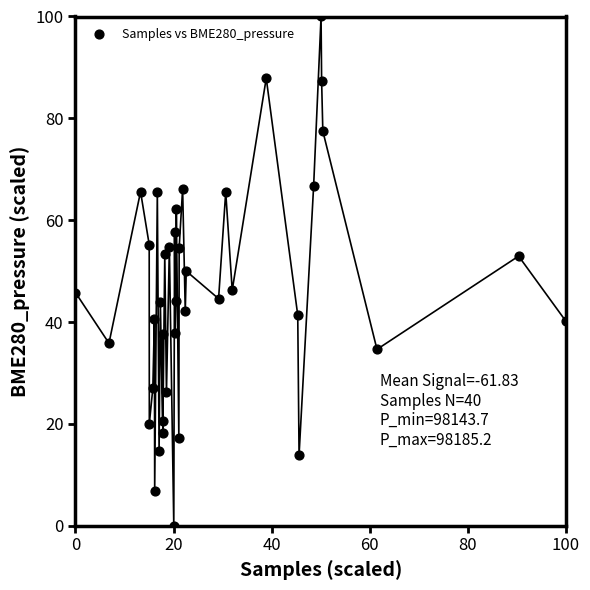

What is the range of X values (max minus min)?

100.0